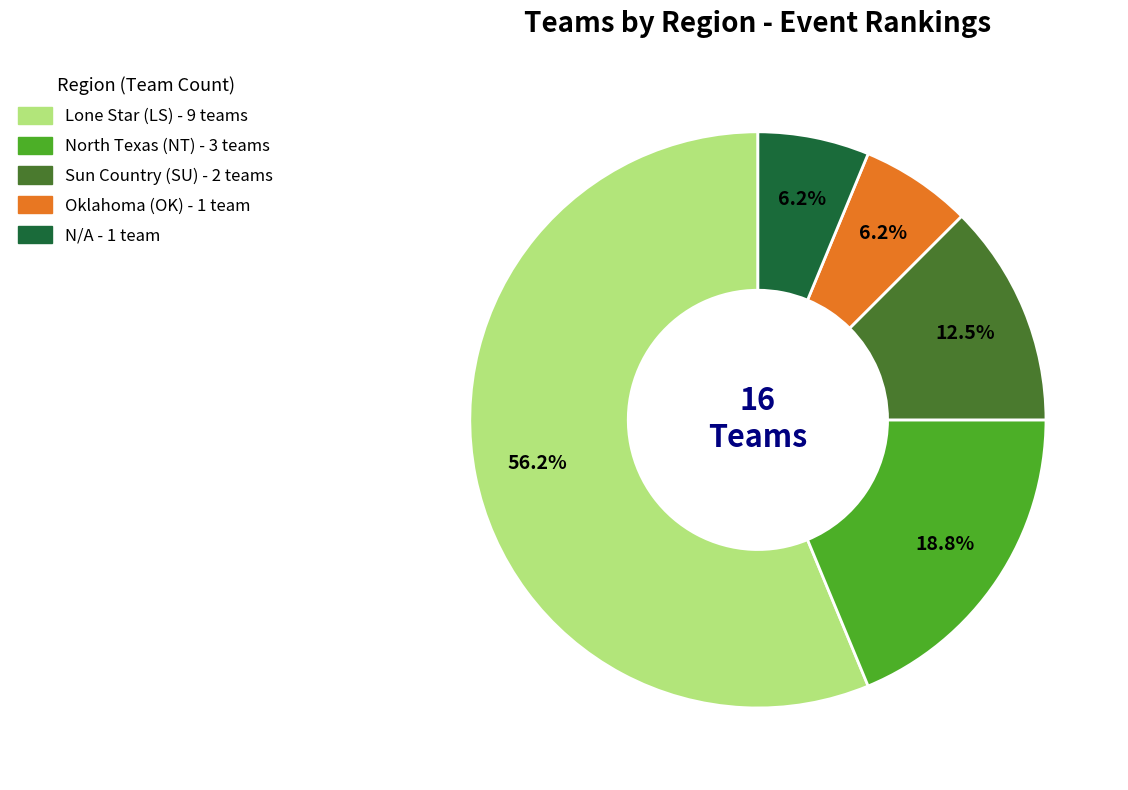

Does Oklahoma (OK) represent more than half of the total?

No